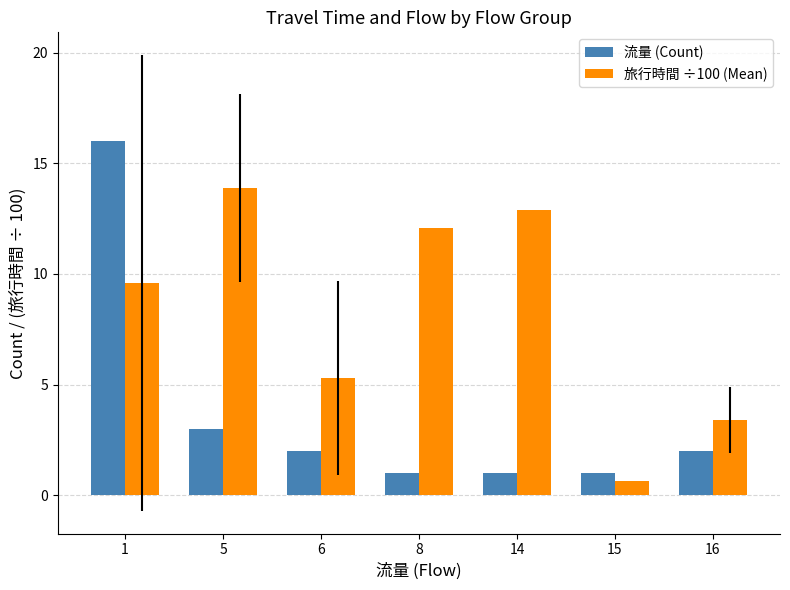

What is the smallest value displayed?

0.6